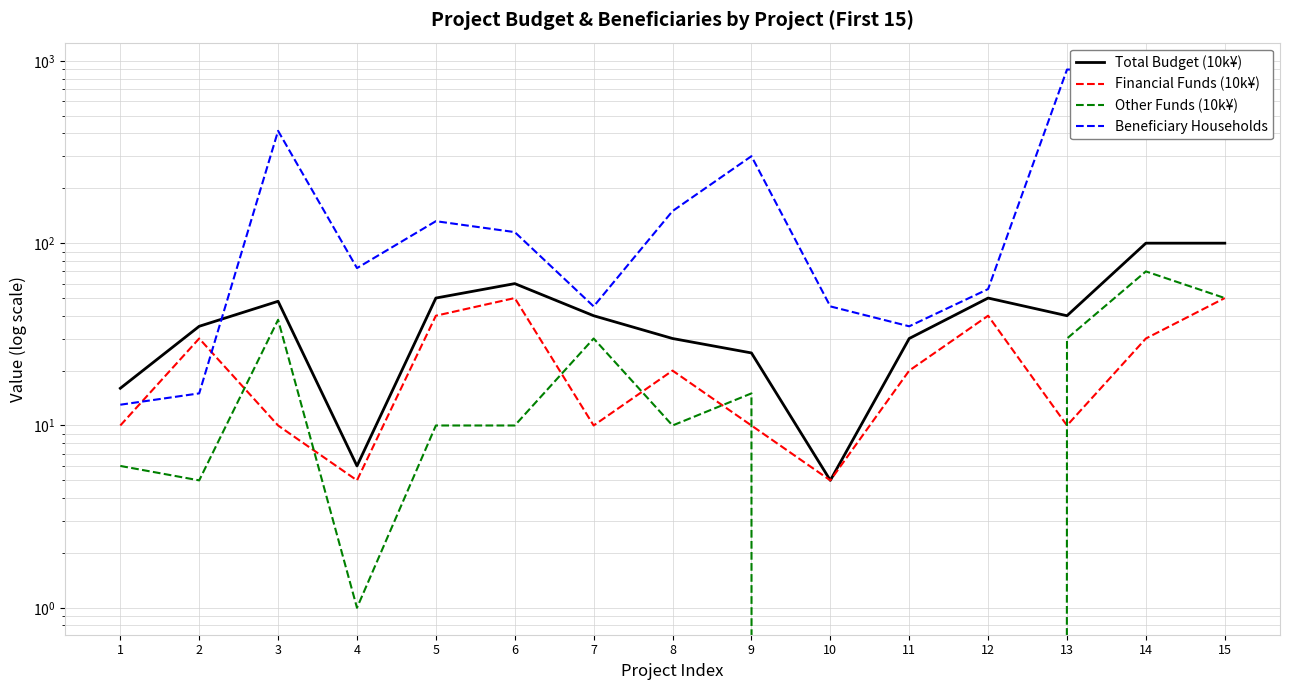

Where does the Other Funds (10k¥) series first go above 10?

3